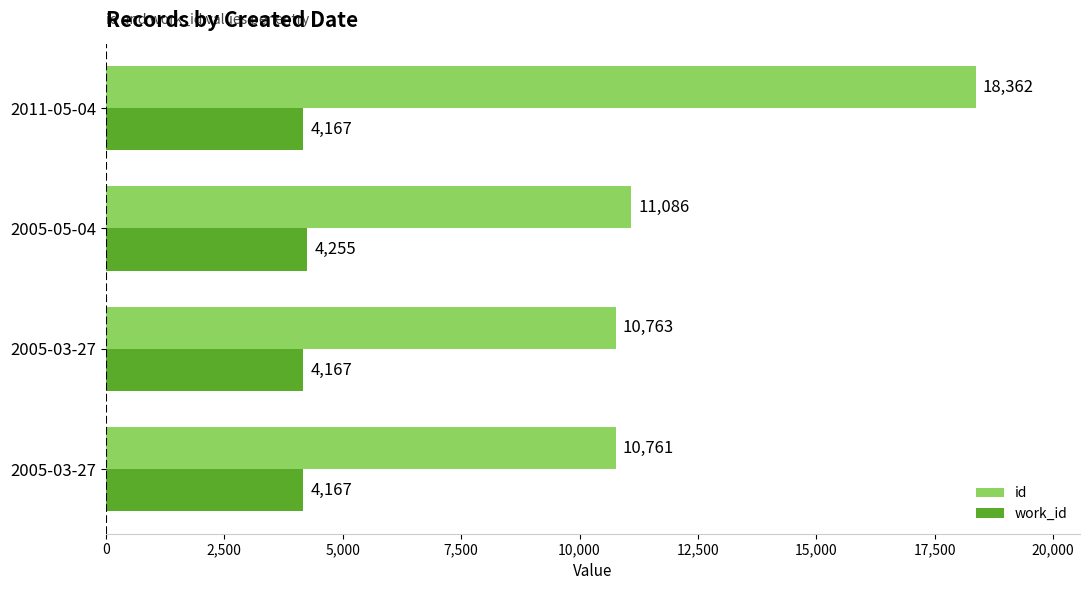

Which category has the highest value in the id series?

2011-05-04